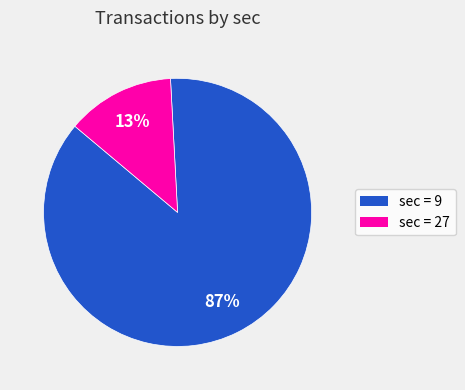

To the nearest percent, what is the average slice percentage?

50%